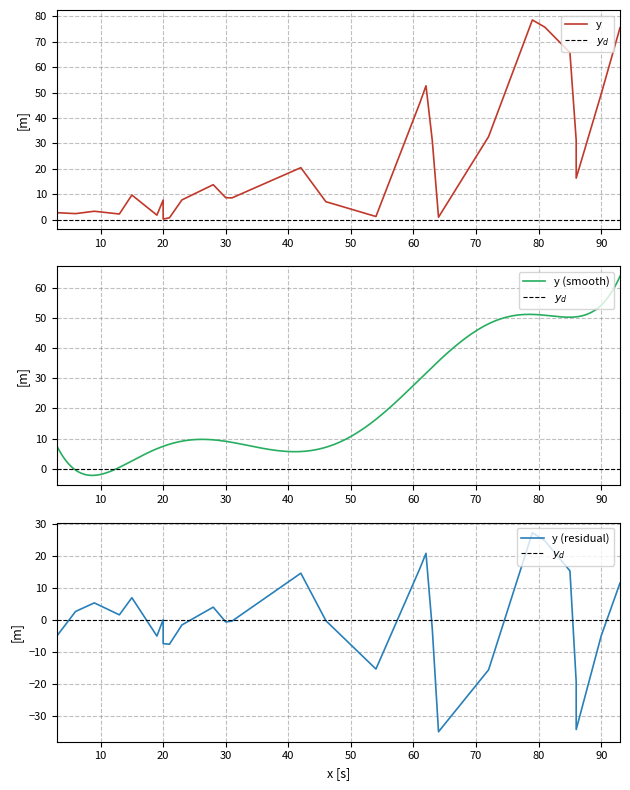

What is the maximum value for y (smooth)?

63.9